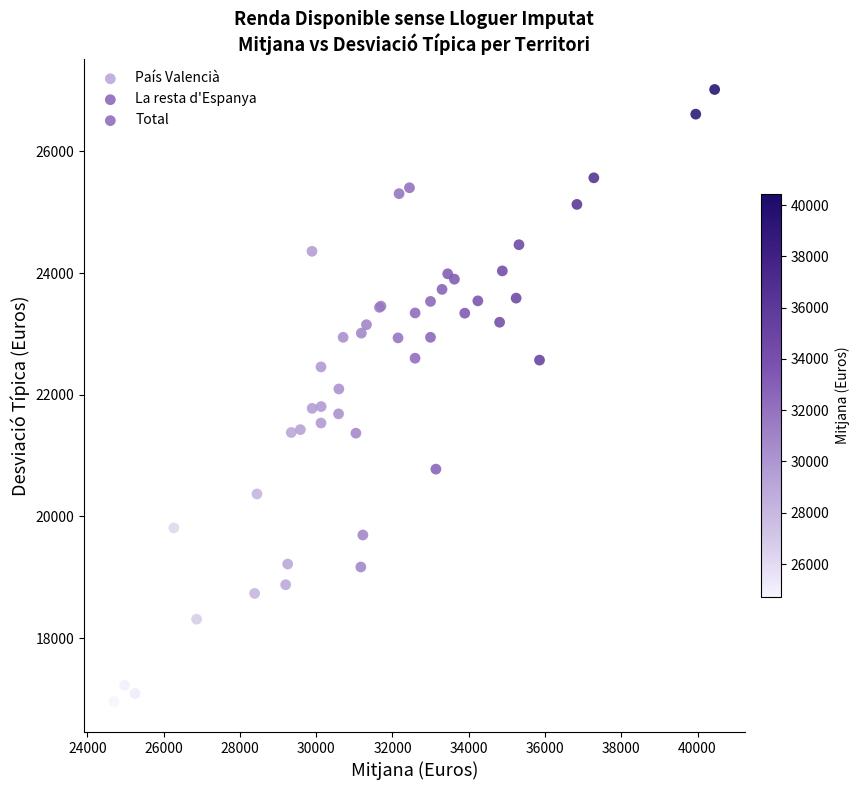

What are all the series names shown in the legend?

País Valencià, La resta d'Espanya, Total